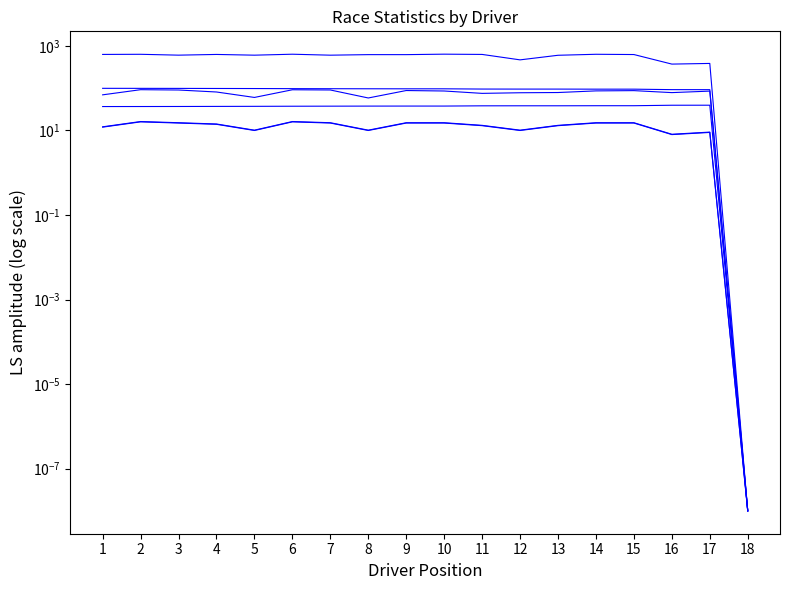

Which label corresponds to the smallest value in the chart?

18